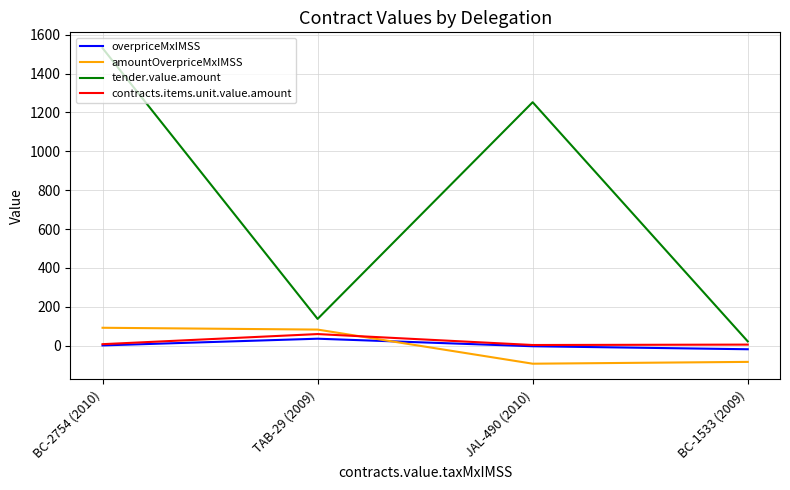

At which category is the sum across all series the highest?

BC-2754 (2010)